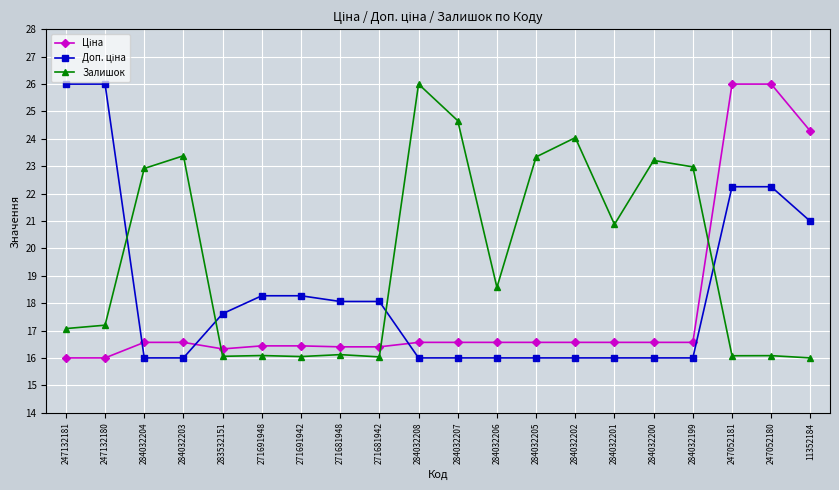

What is the greatest value displayed?

26.0